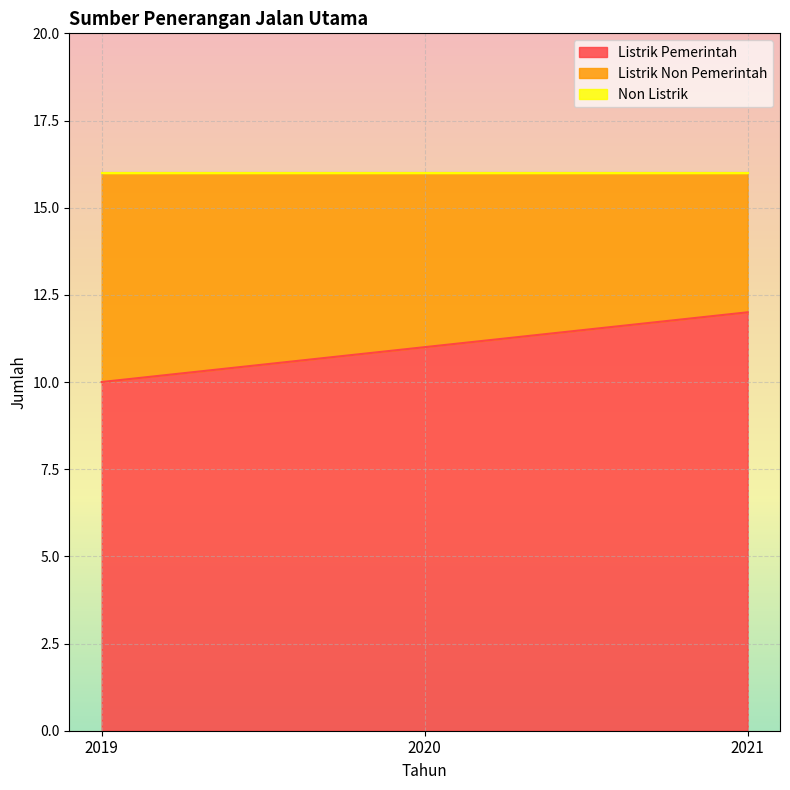

What is the difference between the second highest and minimum values in the Listrik Non Pemerintah series?

1